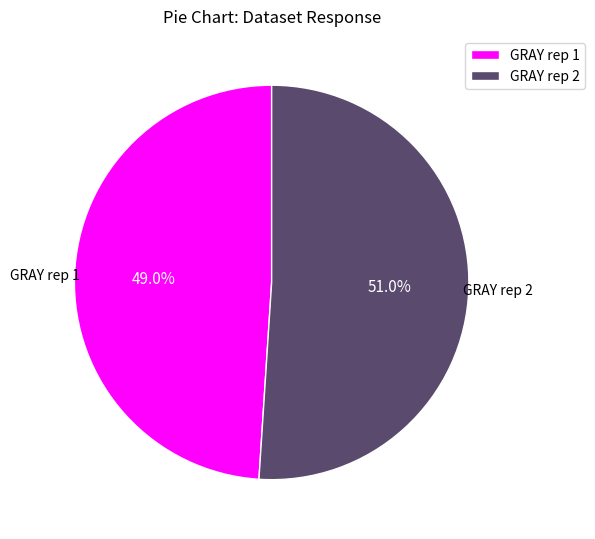

How many segments does this pie chart have?

2